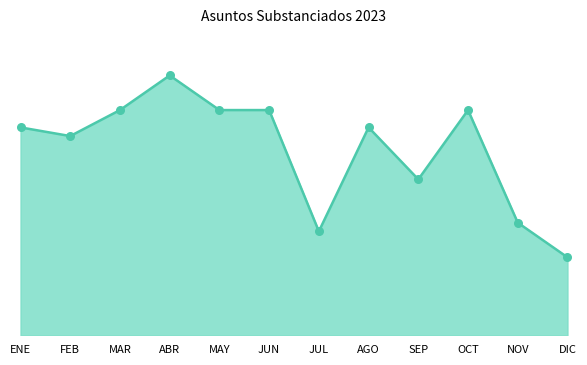

What is the ratio of the value at DIC to the value at JUL?

0.8